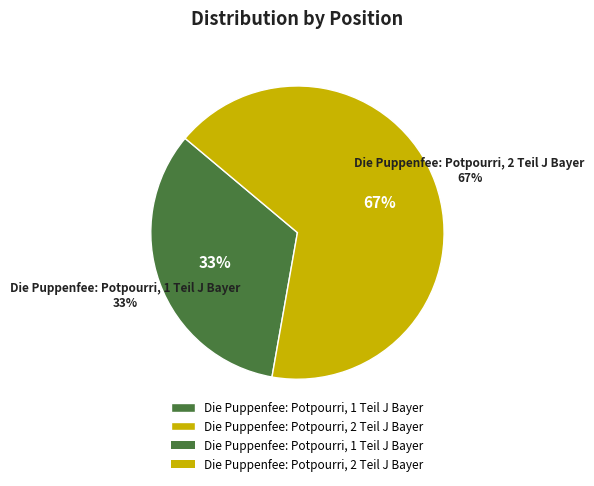

Rank the categories by value from highest to lowest.

Die Puppenfee: Potpourri, 2 Teil J Bayer, Die Puppenfee: Potpourri, 1 Teil J Bayer